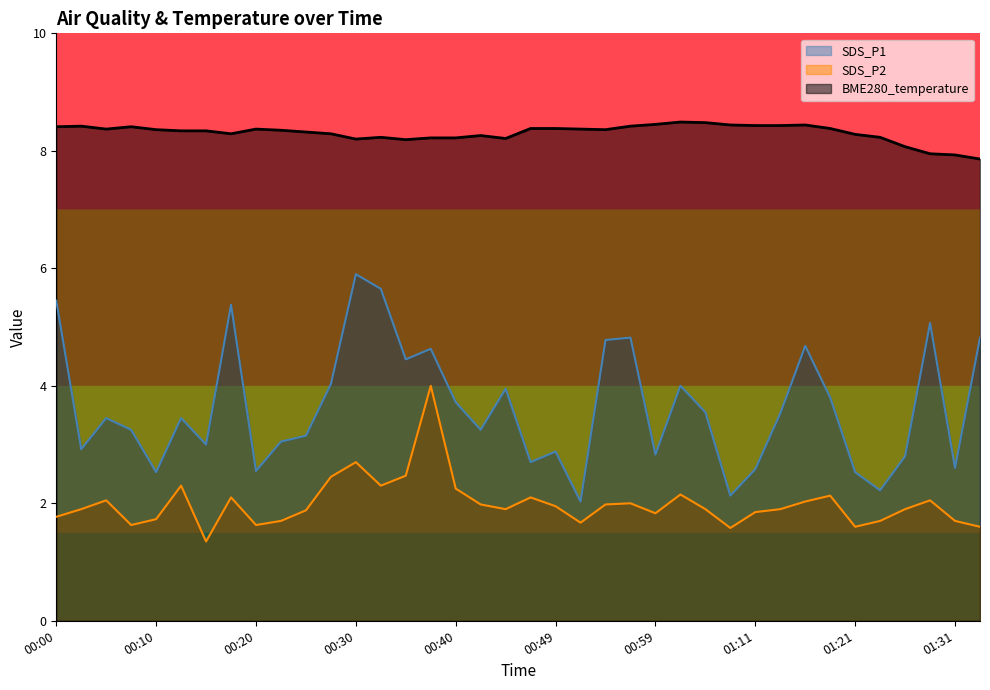

True or false: SDS_P1 and BME280_temperature intersect in this chart.

False